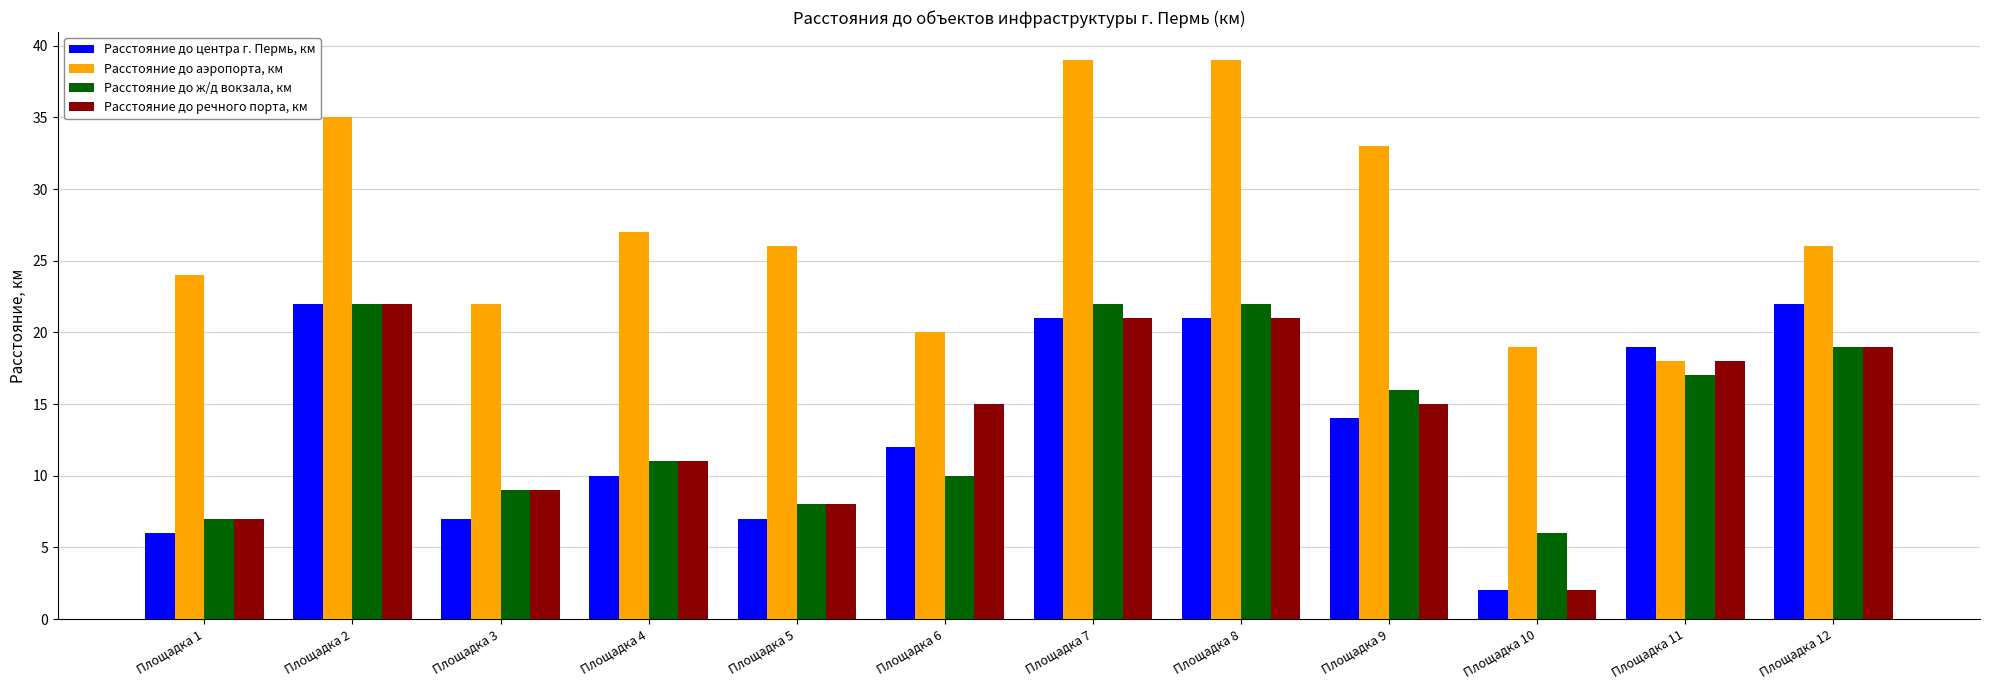

Reading left to right, what are all the values shown in this chart?

Расстояние до центра г. Пермь, км: 6	22	7	10	7	12	21	21	14	2	19	22
Расстояние до аэропорта, км: 24	35	22	27	26	20	39	39	33	19	18	26
Расстояние до ж/д вокзала, км: 7	22	9	11	8	10	22	22	16	6	17	19
Расстояние до речного порта, км: 7	22	9	11	8	15	21	21	15	2	18	19